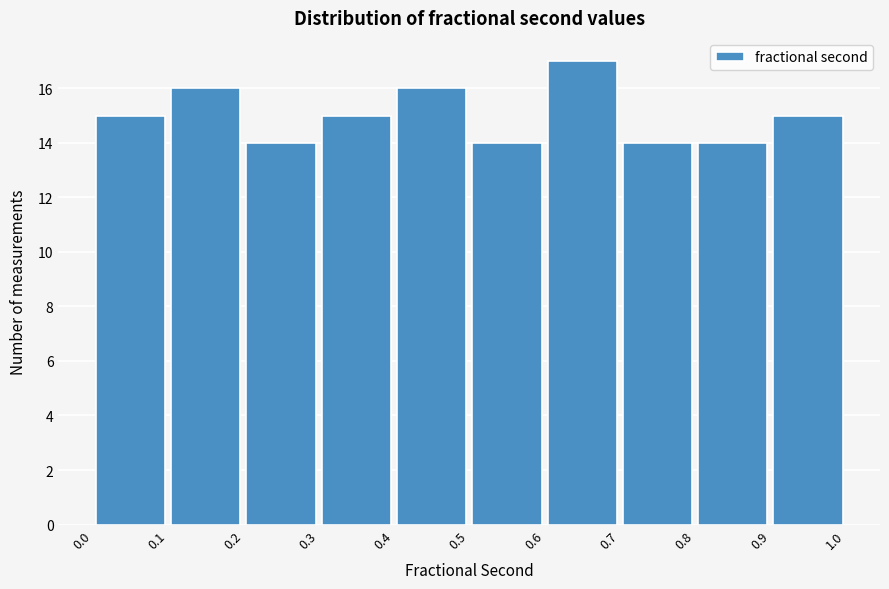

Which range on the x-axis has the tallest bar?

0.6 to 0.7